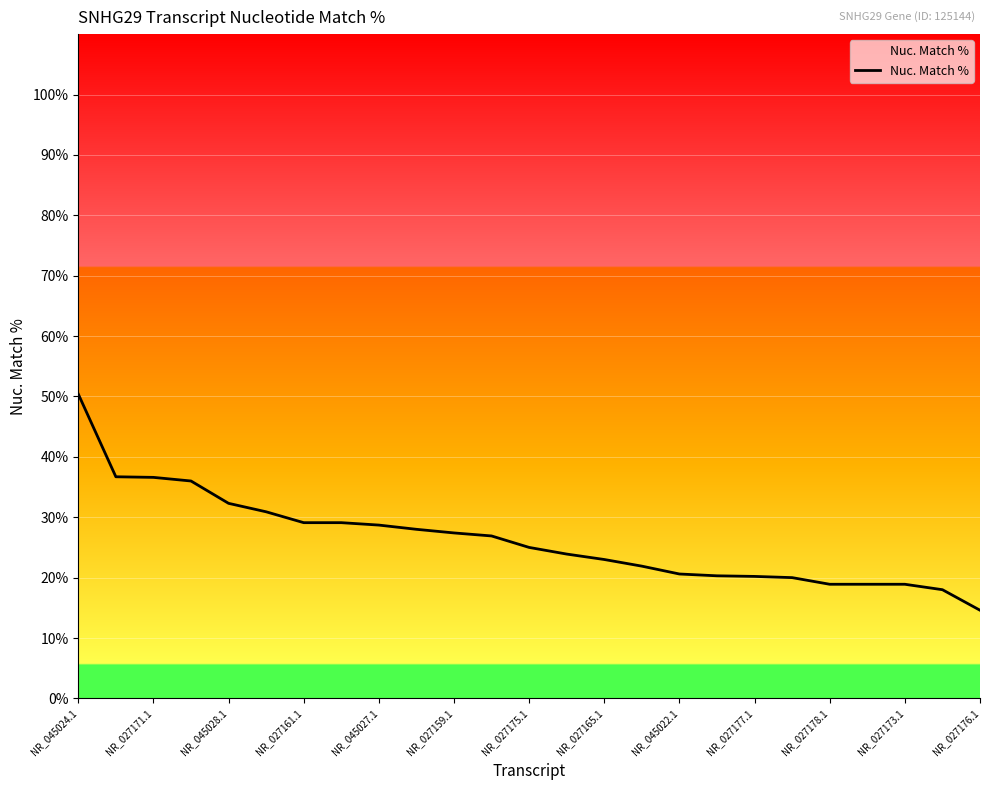

What is the smallest value displayed?

14.6